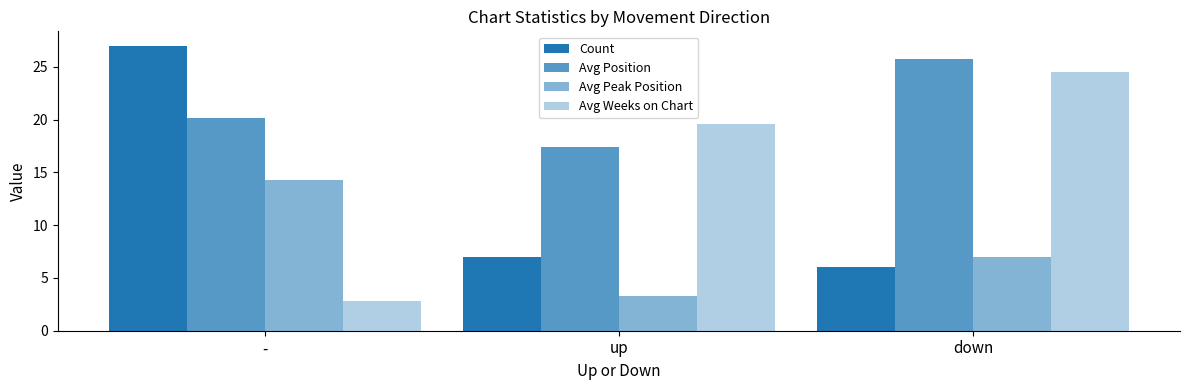

The value of Avg Position at - is 13.7. True or false?

False